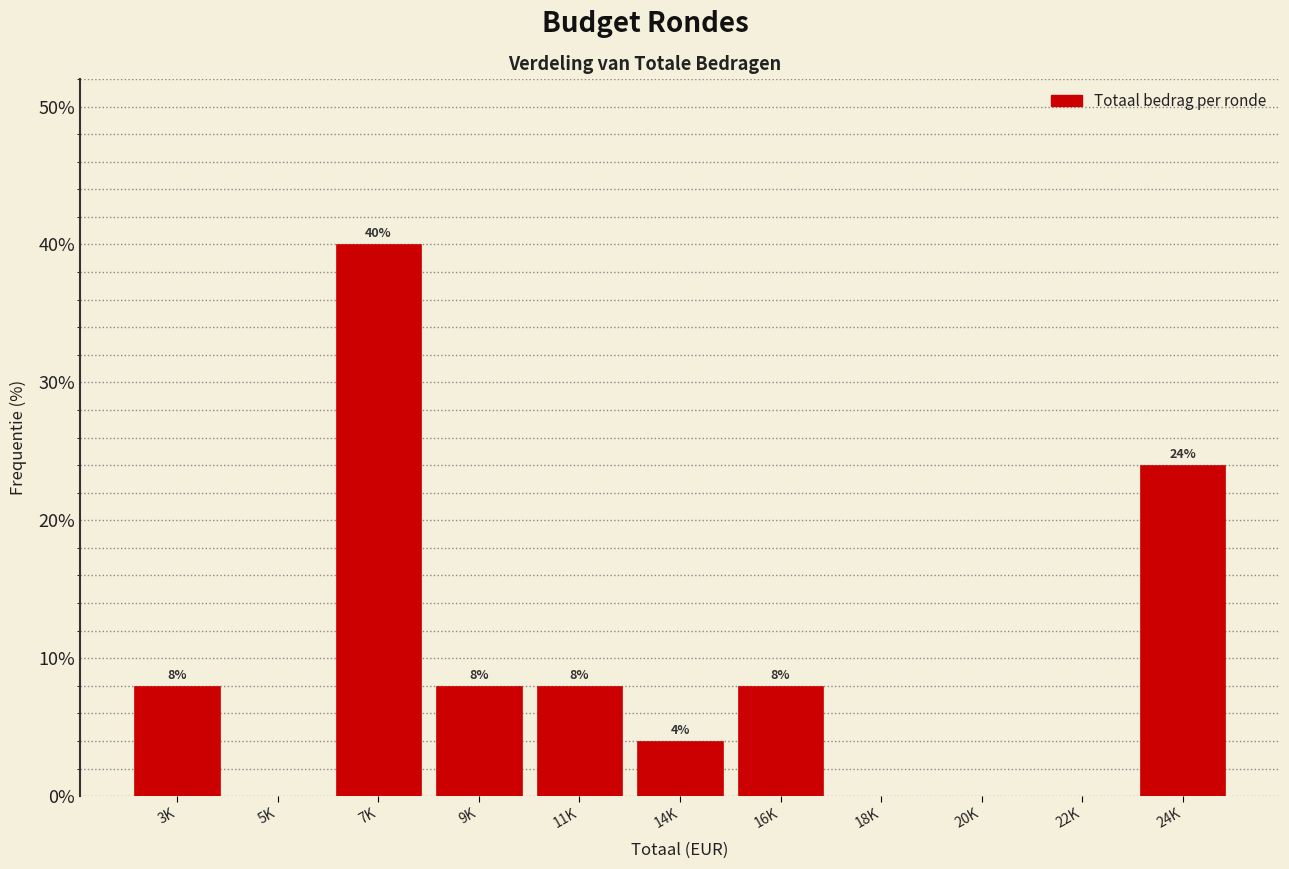

Reading left to right, extract all data points from this chart.

3K=8	5K=0	7K=40	9K=8	11K=8	14K=4	16K=8	18K=0	20K=0	22K=0	24K=24